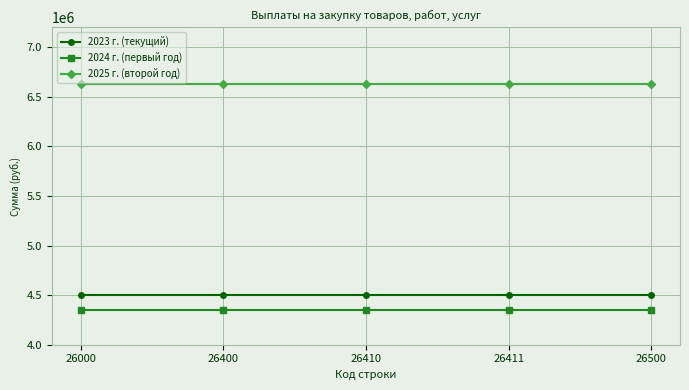

True or false: 2023 г. (текущий) has a value of 6524412.2 at 26400.

False